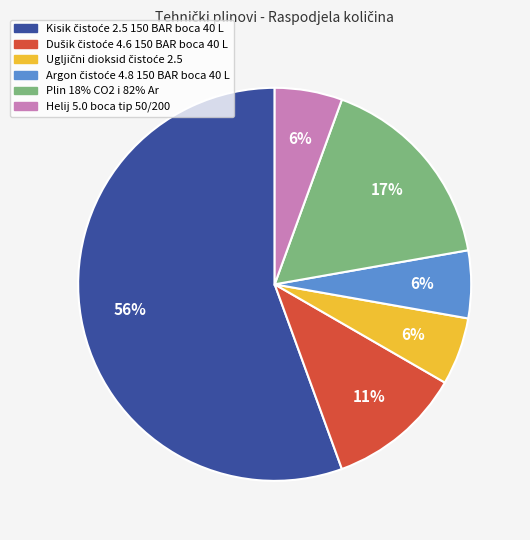

To the nearest percent, what is the average slice percentage?

17%